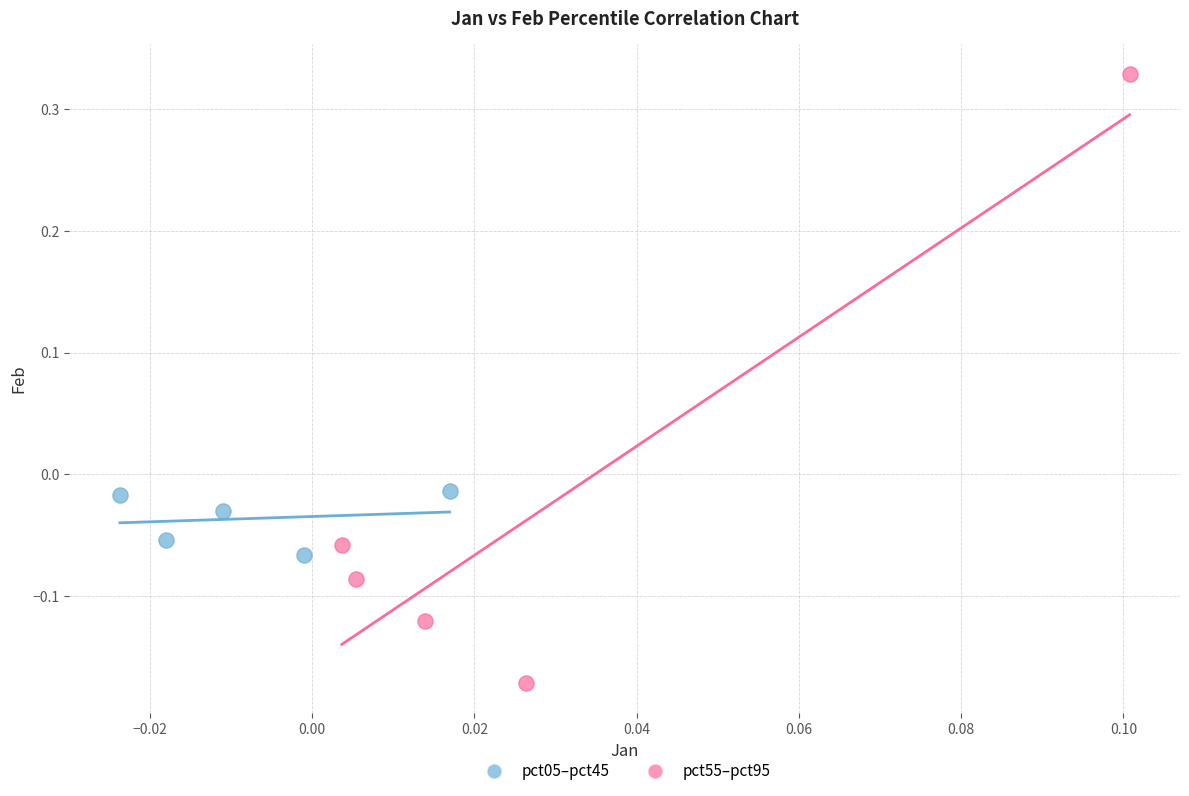

Which series contains the lowest Y value?

pct55–pct95